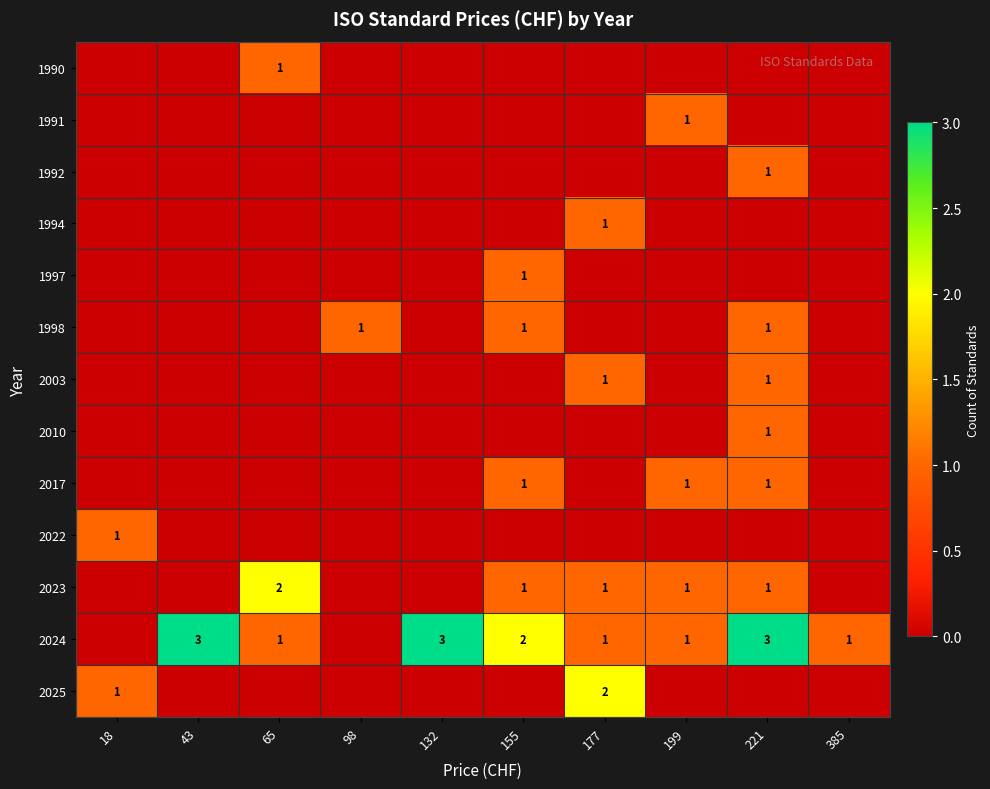

True or false: 2024 has a value of 2 at 43.

False